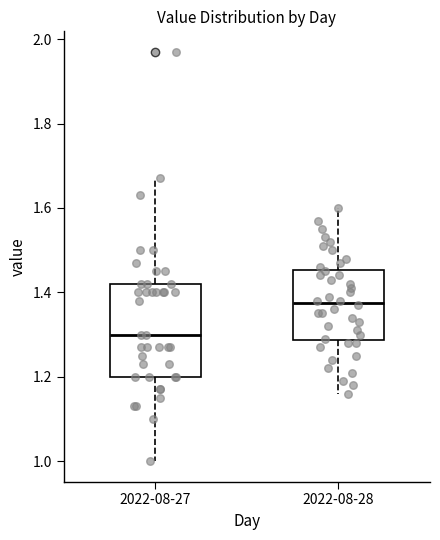

Where is the upper edge of the box for 2022-08-27 on the y-axis? The values are not printed on the chart, so give them approximately, as read against the axis.

1.42